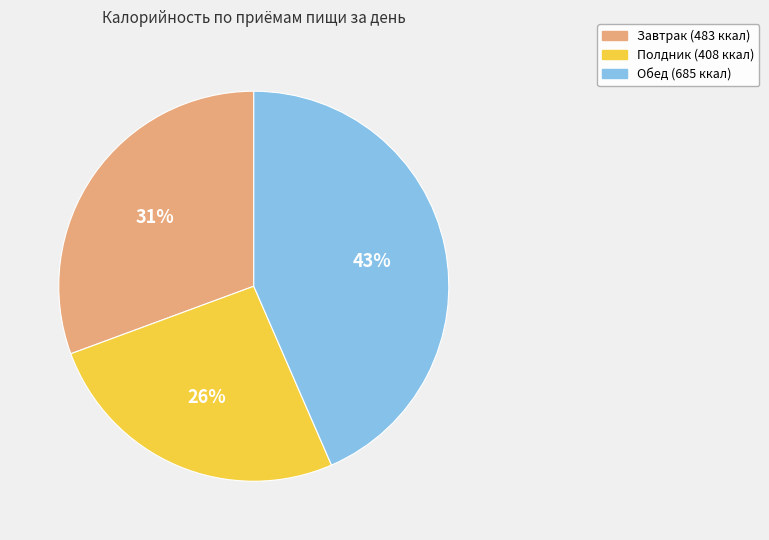

Is Обед the majority of the pie?

No